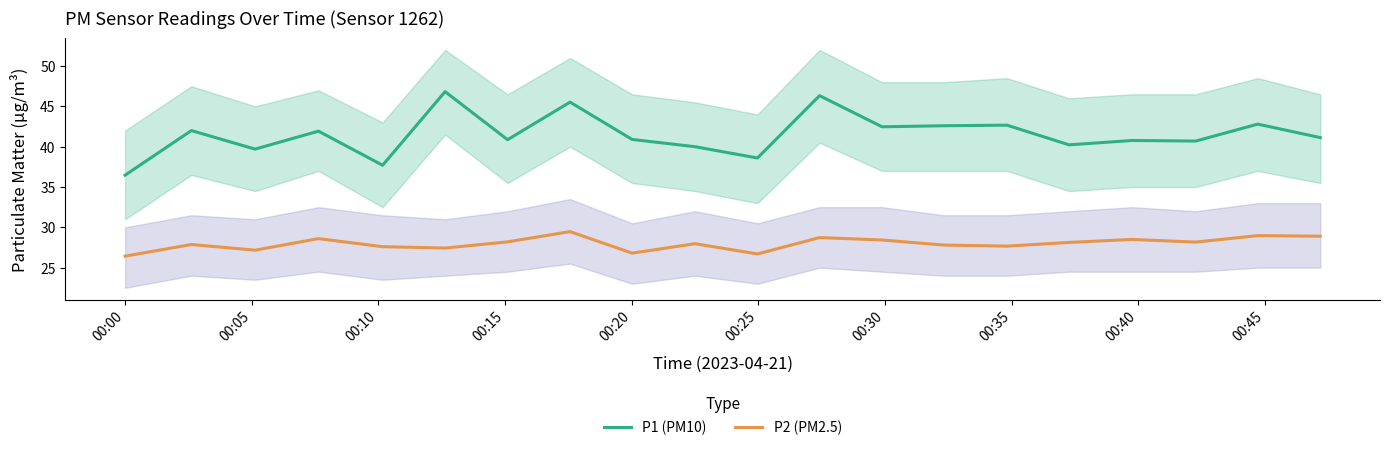

True or false: P1 (PM10) and P2 (PM2.5) cross at least once.

False